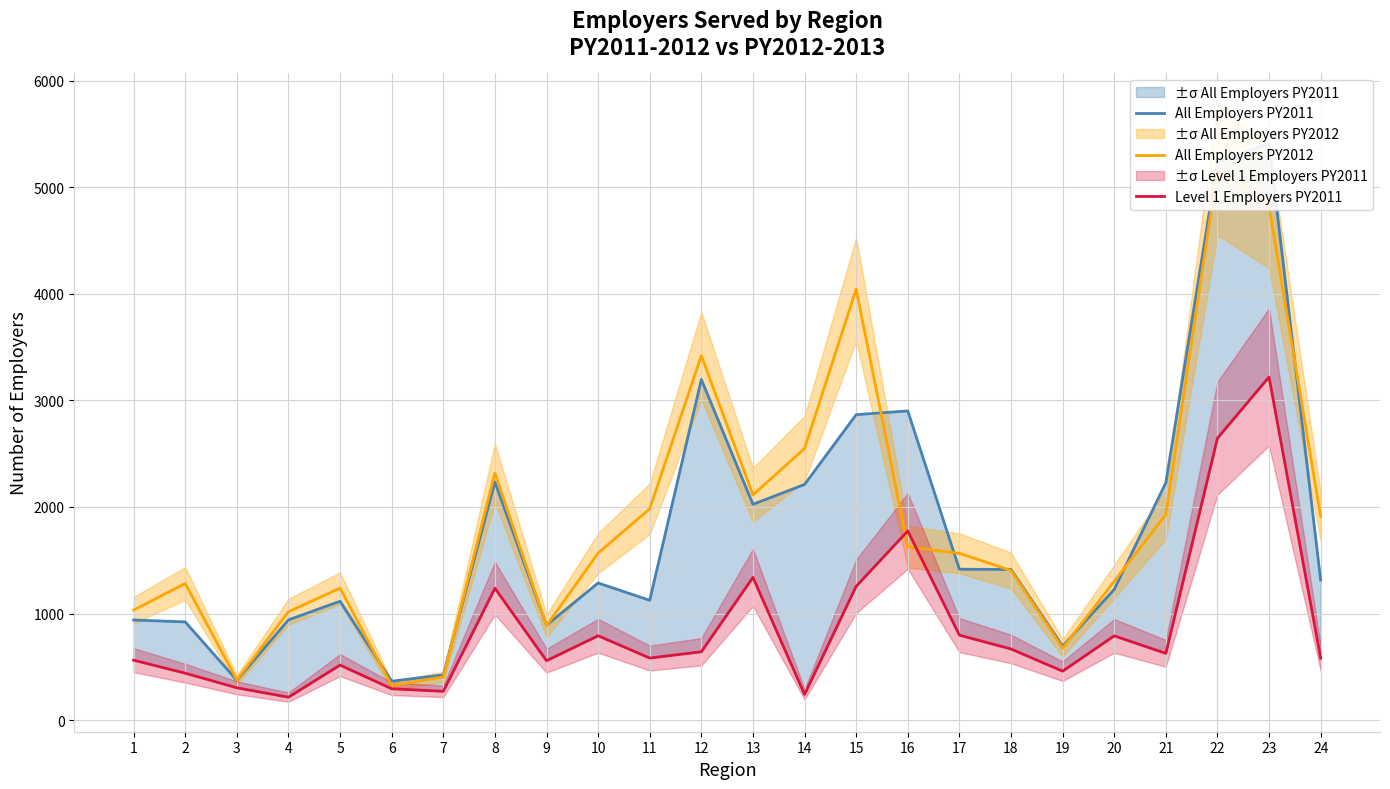

Reading left to right, what are all the values shown in this chart?

All Employers PY2011: 1=940	2=922	3=375	4=941	5=1116	6=366	7=425	8=2234	9=891	10=1287	11=1125	12=3196	13=2025	14=2211	15=2866	16=2901	17=1416	18=1414	19=695	20=1227	21=2227	22=5234	23=5409	24=1315
All Employers PY2012: 1=1033	2=1282	3=378	4=1017	5=1239	6=326	7=406	8=2318	9=887	10=1567	11=1983	12=3419	13=2113	14=2548	15=4043	16=1626	17=1565	18=1404	19=677	20=1302	21=1929	22=5169	23=4819	24=1910
Level 1 Employers PY2011: 1=563	2=441	3=304	4=216	5=517	6=295	7=271	8=1238	9=558	10=792	11=583	12=642	13=1340	14=242	15=1256	16=1775	17=798	18=668	19=460	20=791	21=627	22=2645	23=3219	24=582